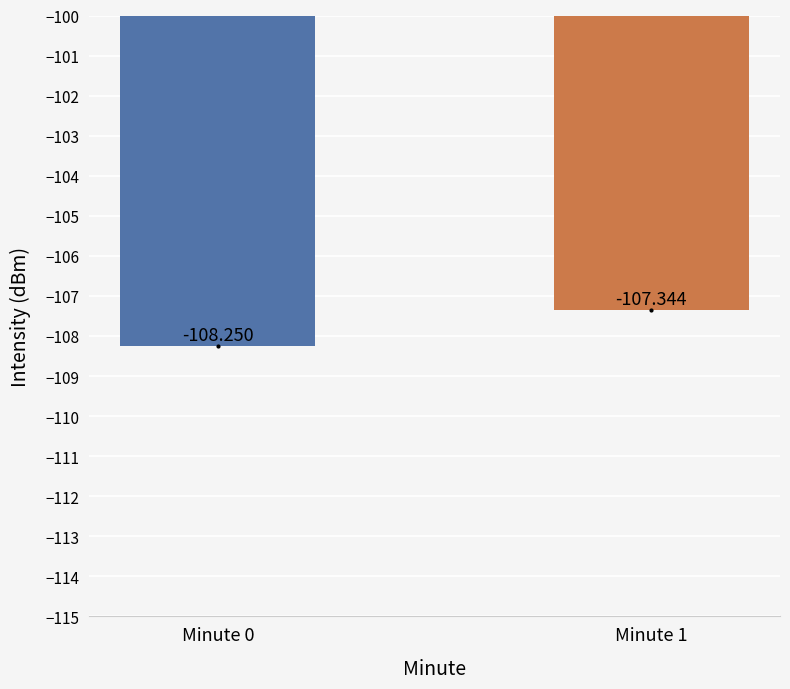

What is the approximate value at Minute 0?

-108.2